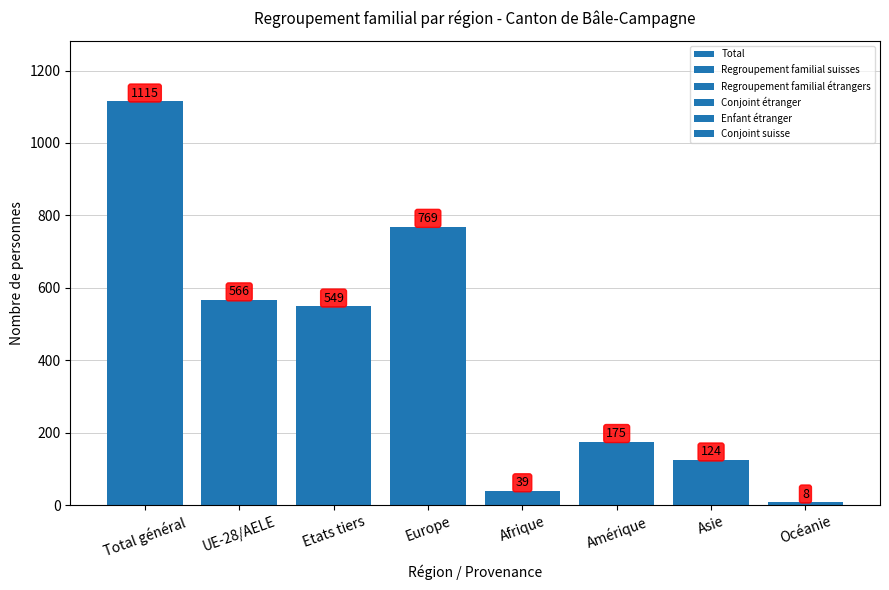

What is the ratio of the value at Amérique to the value at Total général?

0.2